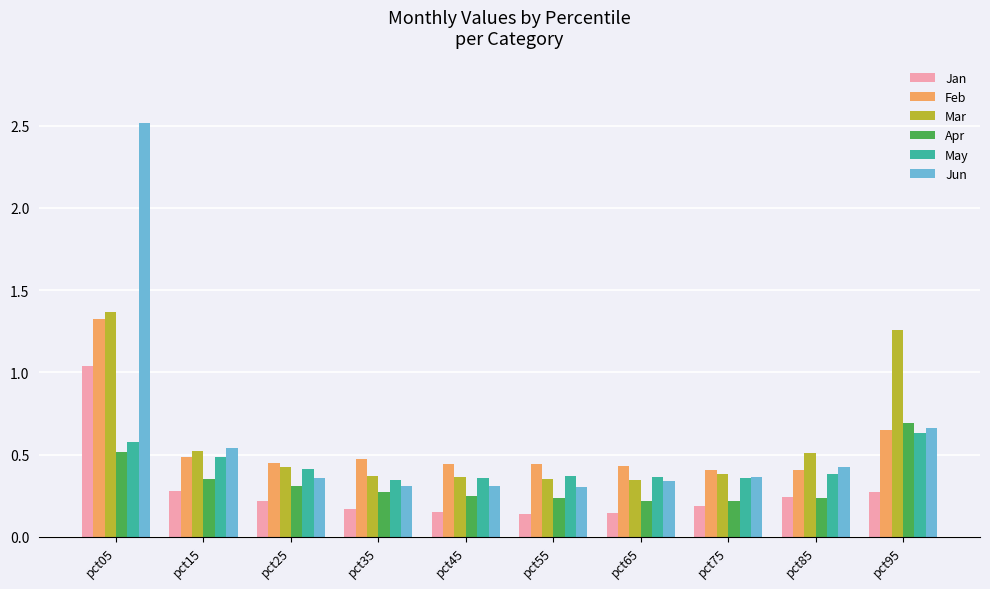

Which series has the widest spread of values?

Jun